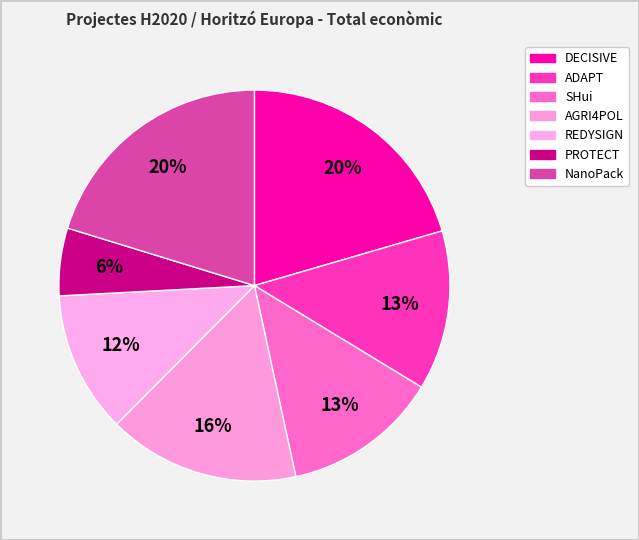

Which has a higher value, AGRI4POL or ADAPT?

AGRI4POL